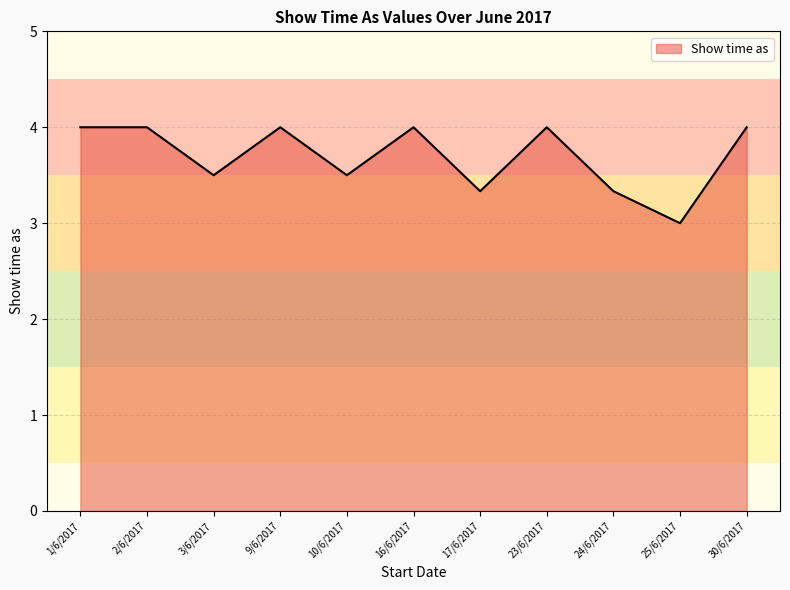

How many values are between 3 and 4?

11